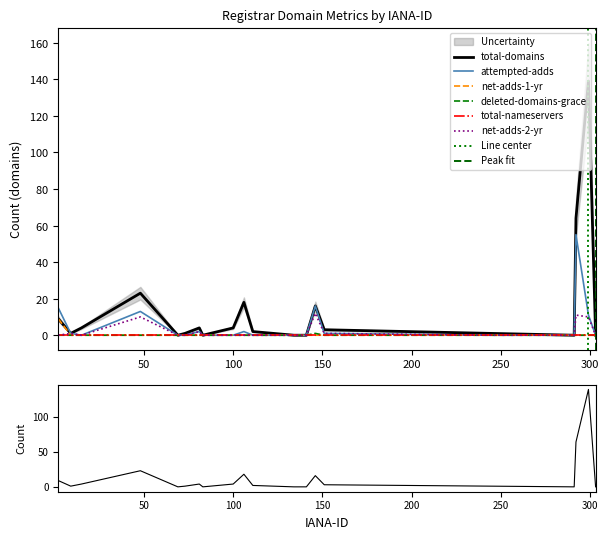

At which category is the sum across all series the highest?

299